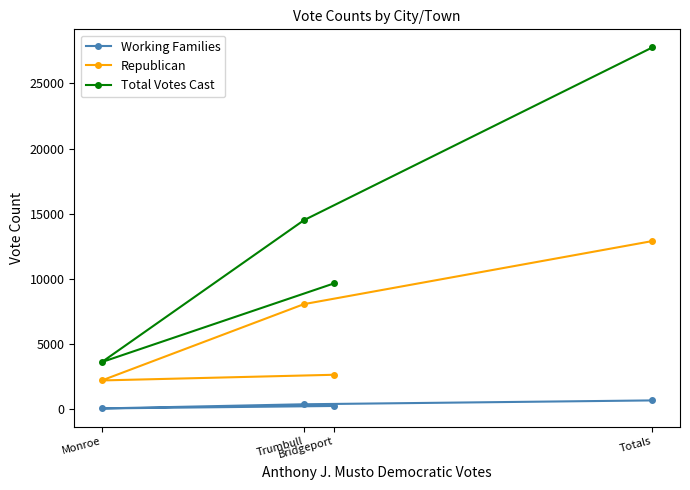

Which has a higher value, Trumbull or Monroe?

Trumbull